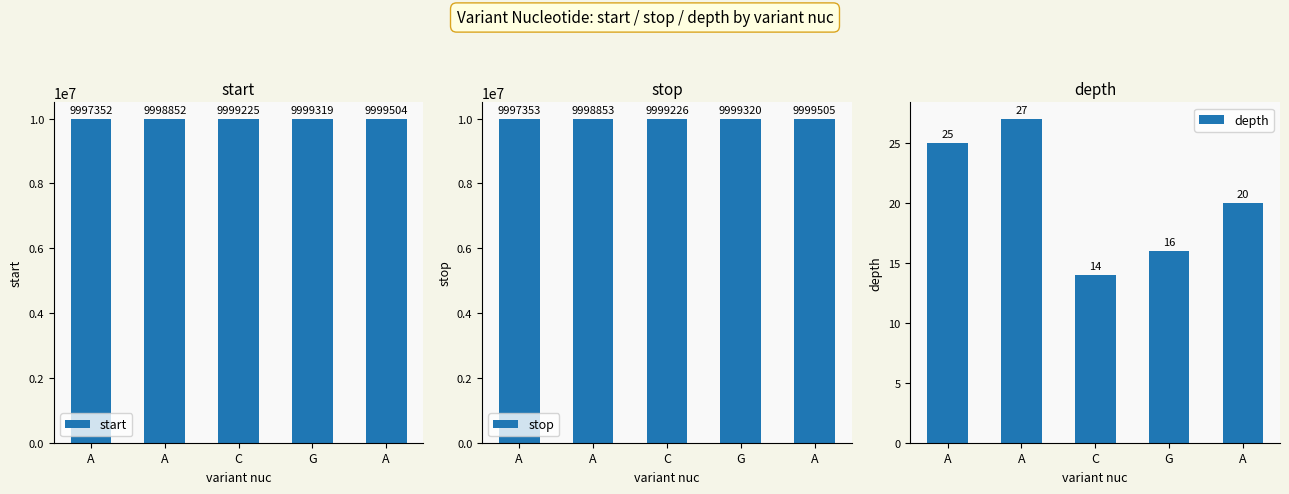

True or false: stop has a value of 2466589 at A.

False